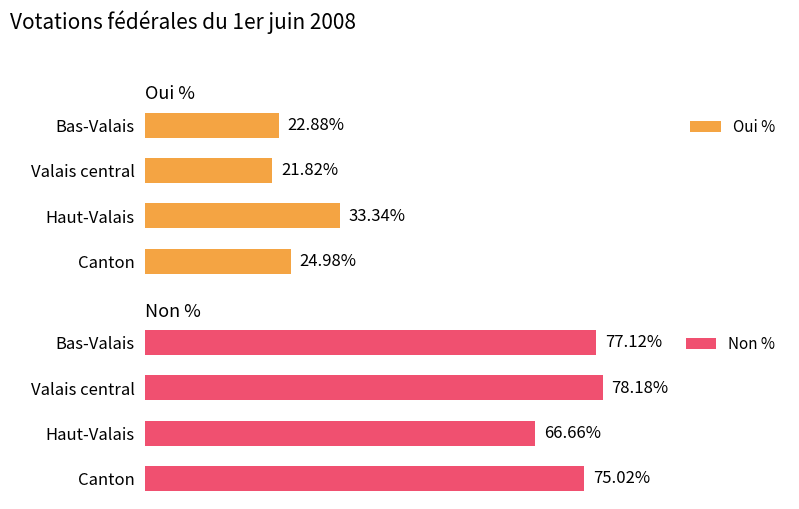

Are the bars horizontal?

Yes